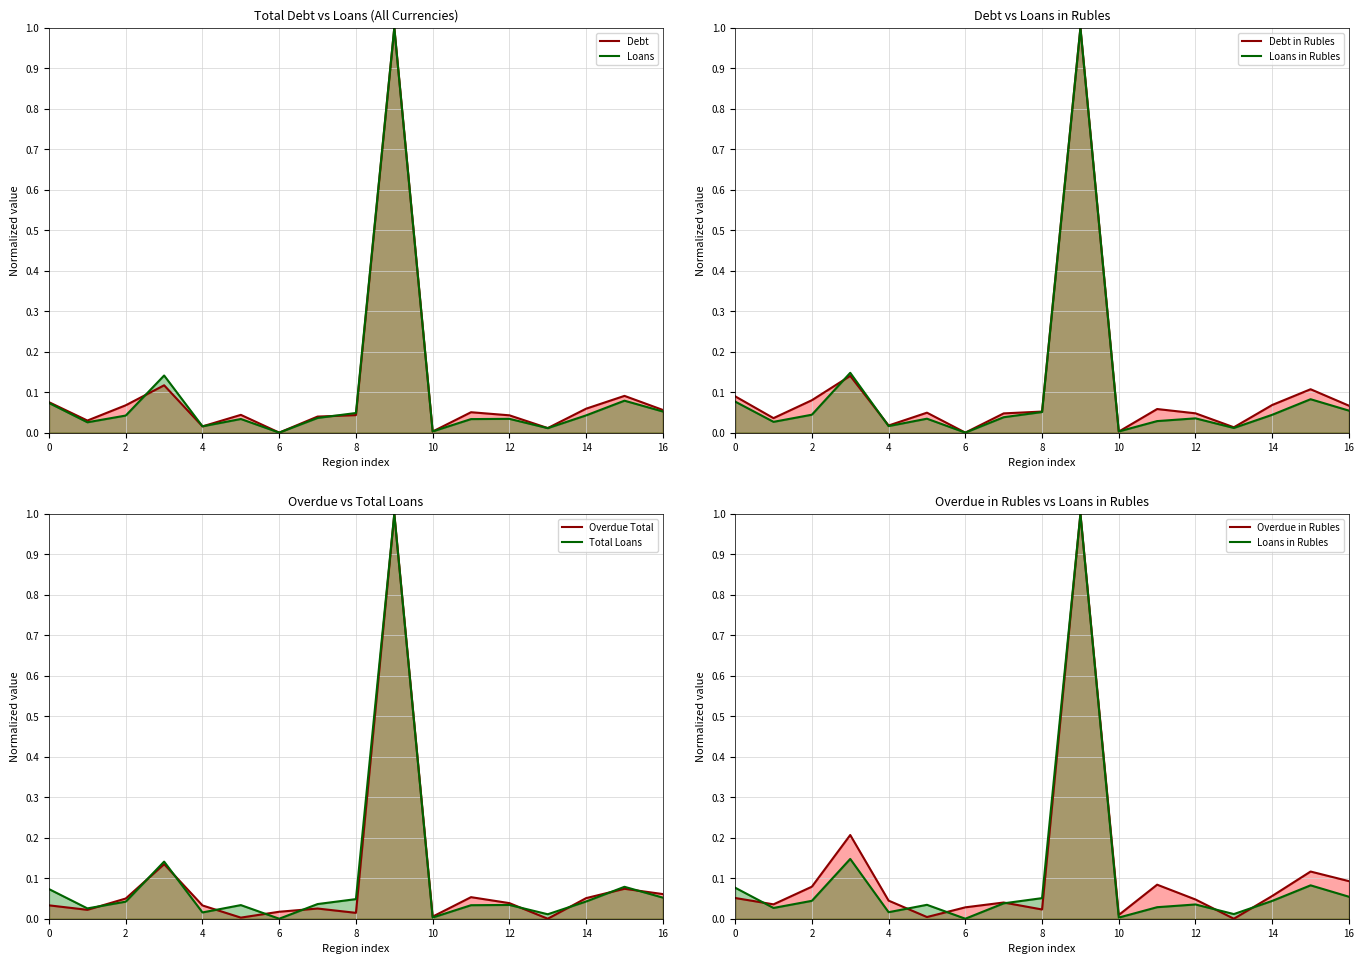

What is the maximum value for Total Debt?

1.0